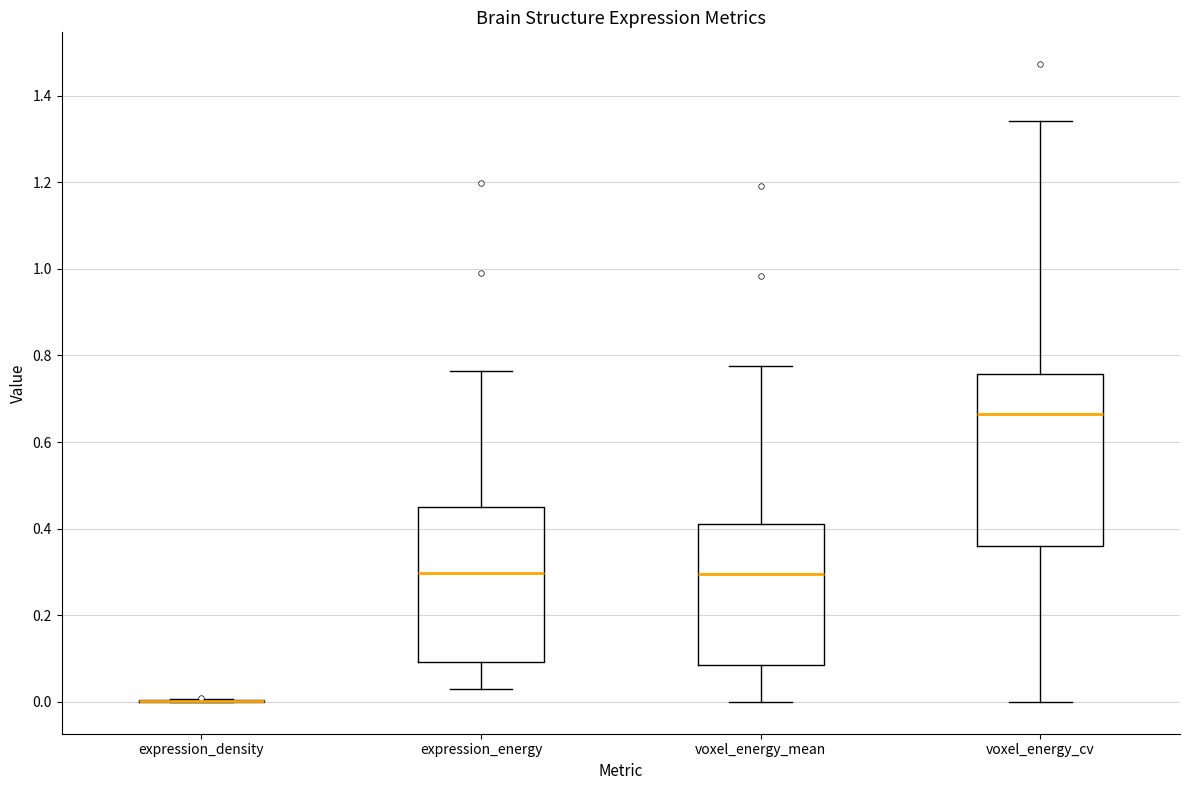

Reading left to right, transcribe this box plot: for each box, give where its median line is, the range the box spans, and where its two whiskers end, as read against the y-axis. The values are not printed on the chart, so give them approximately, as read against the axis.

expression_density: box collapsed to a line at 0.00, whiskers 0.00 to 0.00
expression_energy: median 0.30, box 0.10 to 0.46, whiskers 0.02 to 0.76
voxel_energy_mean: median 0.30, box 0.08 to 0.40, whiskers 0.00 to 0.78
voxel_energy_cv: median 0.66, box 0.36 to 0.76, whiskers 0.00 to 1.34